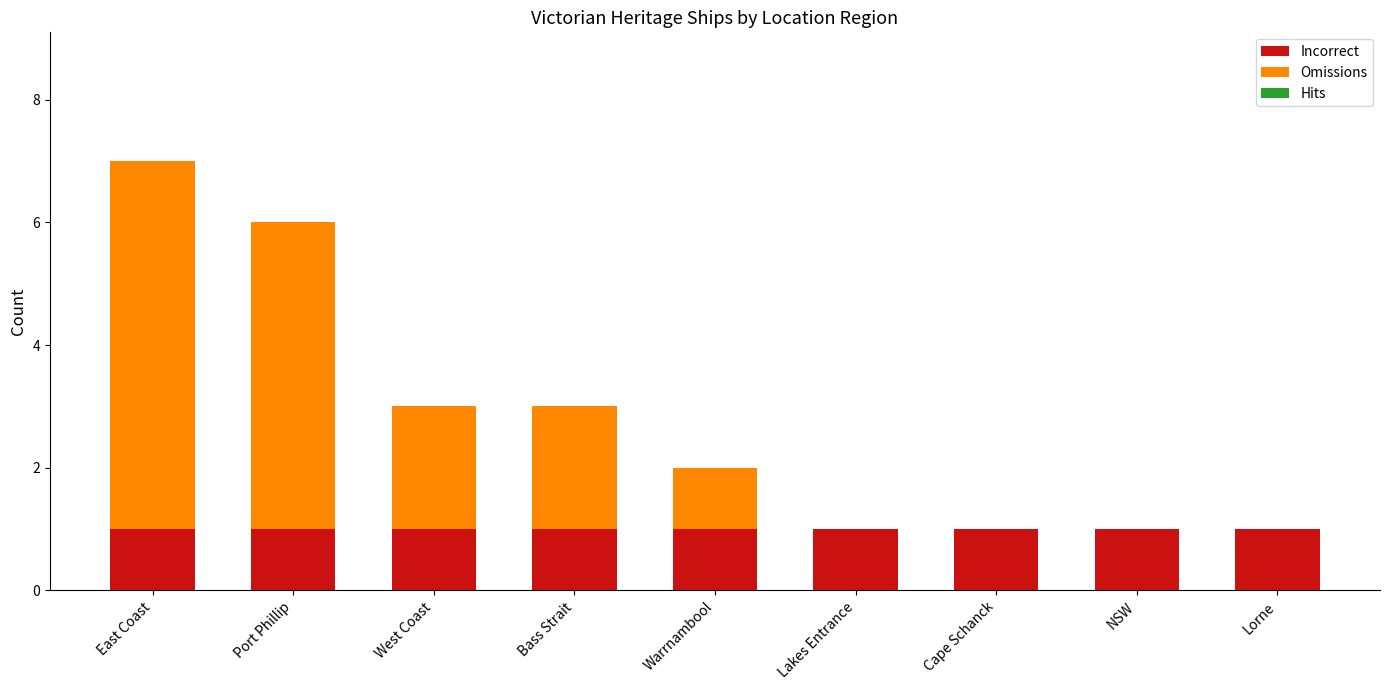

The value of Incorrect at Warrnambool is 2. True or false?

False